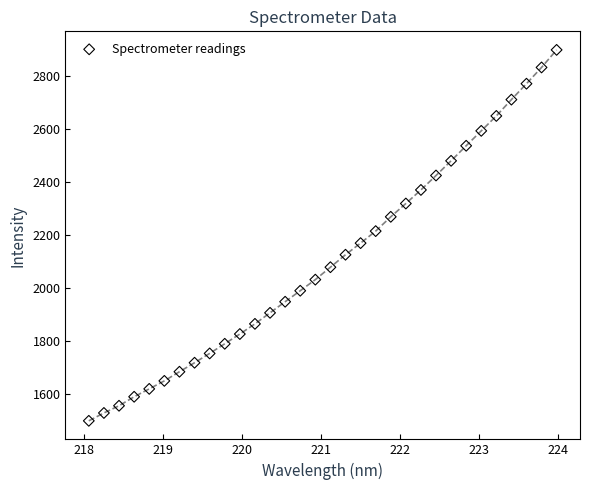

What is the range of Y values (max minus min)?

1399.6